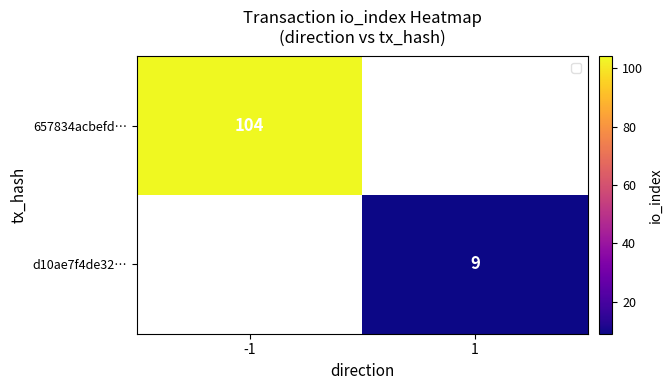

At how many categories does at least one series exceed 40?

1